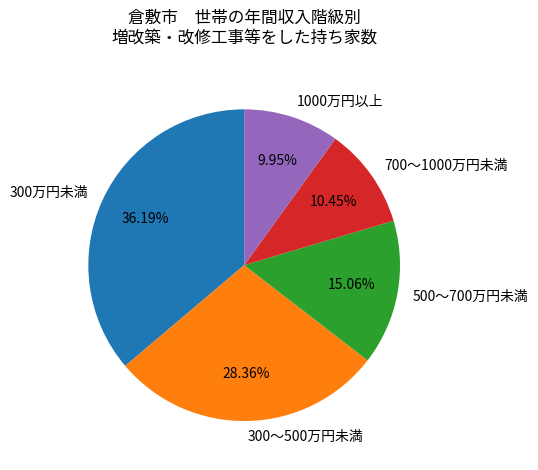

The 1000万円以上 slice represents 19% of the pie. True or false?

False